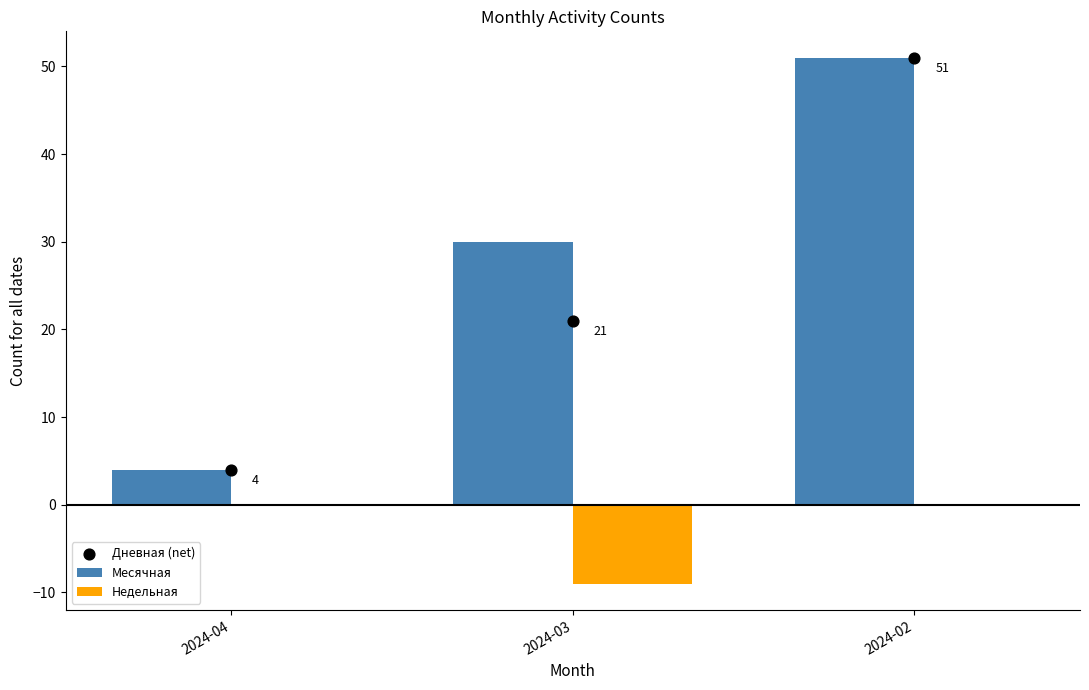

Which series has the largest total across all categories?

Месячная